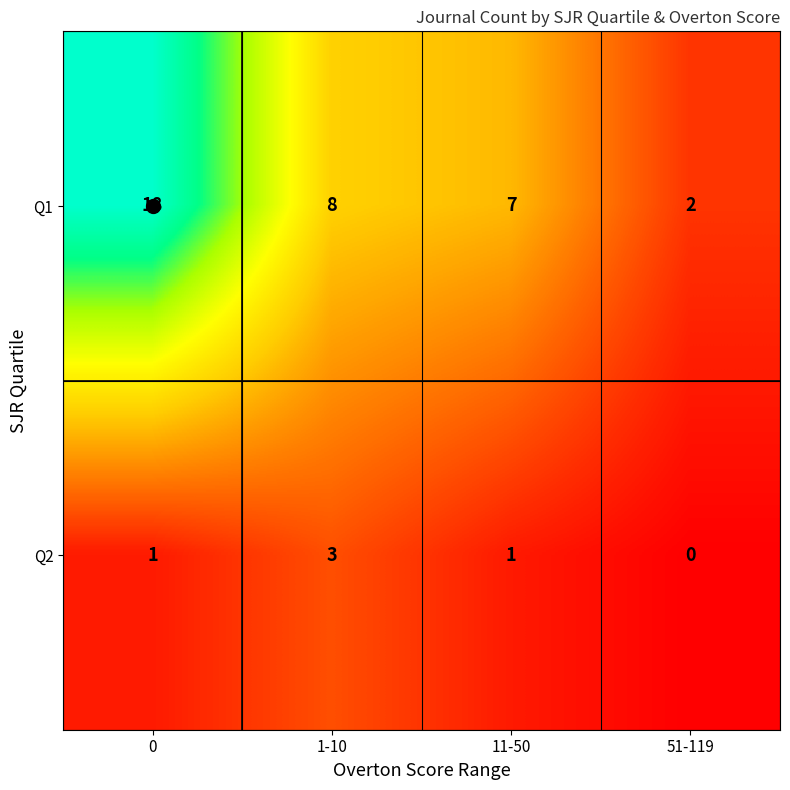

The value of Q1 at 11-50 is 10. True or false?

False